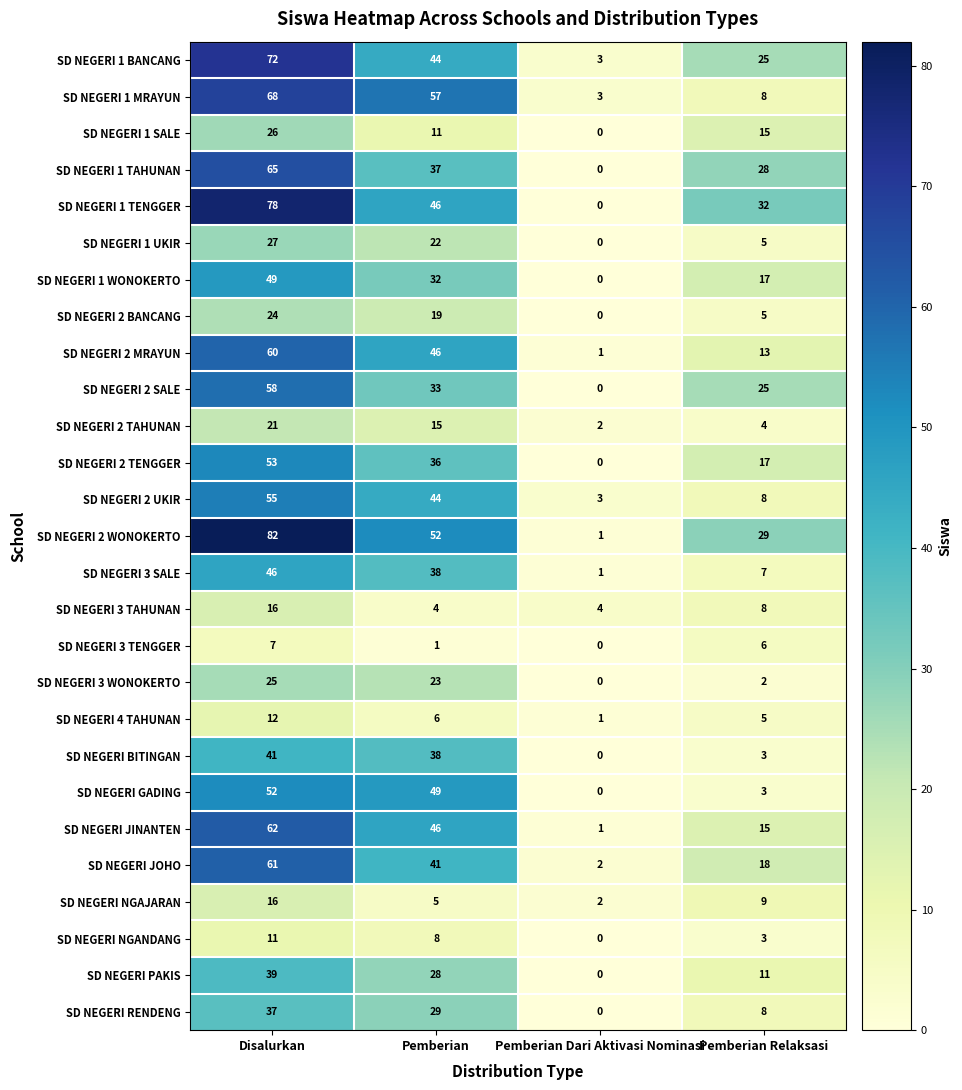

What is the difference between the maximum and minimum values in the SD NEGERI 2 TENGGER series?

53